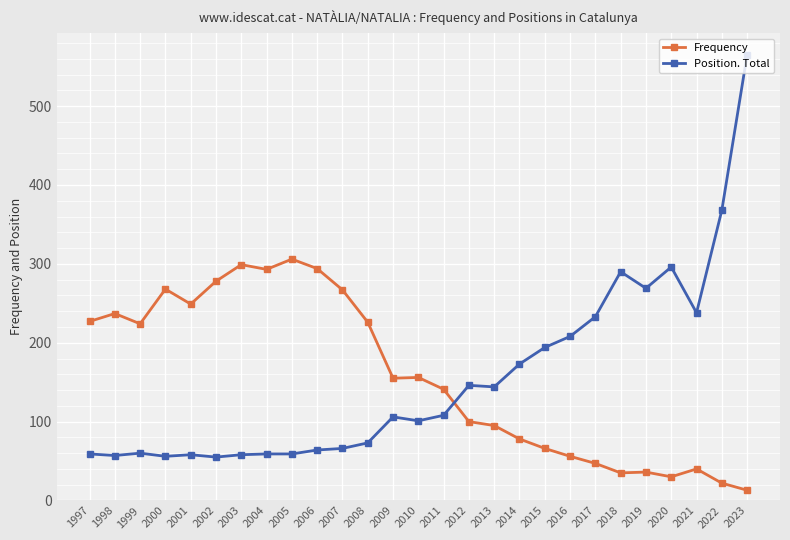

The value of Position. Total at 2005 is 34. True or false?

False